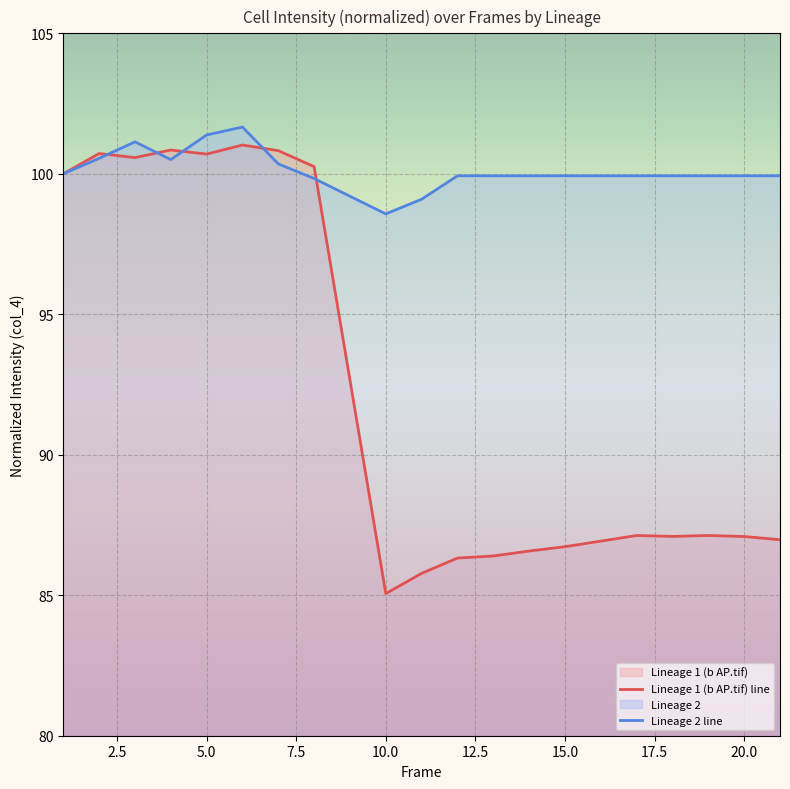

Reading left to right, transcribe all the data shown in this chart.

Lineage 1 (b AP.tif) line: 100.0	100.7	100.6	100.8	100.7	101.0	100.8	100.3	85.1	85.8	86.3	86.4	86.6	86.7	86.9	87.1	87.1	87.1	87.1	87.0
Lineage 2 line: 100.0	100.5	101.1	100.5	101.4	101.7	100.4	99.8	98.6	99.1	99.9	99.9	99.9	99.9	99.9	99.9	99.9	99.9	99.9	99.9